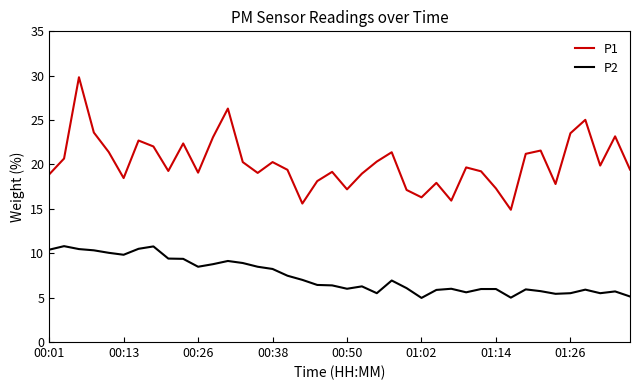

Rank the series by their average value, from highest to lowest.

P1, P2